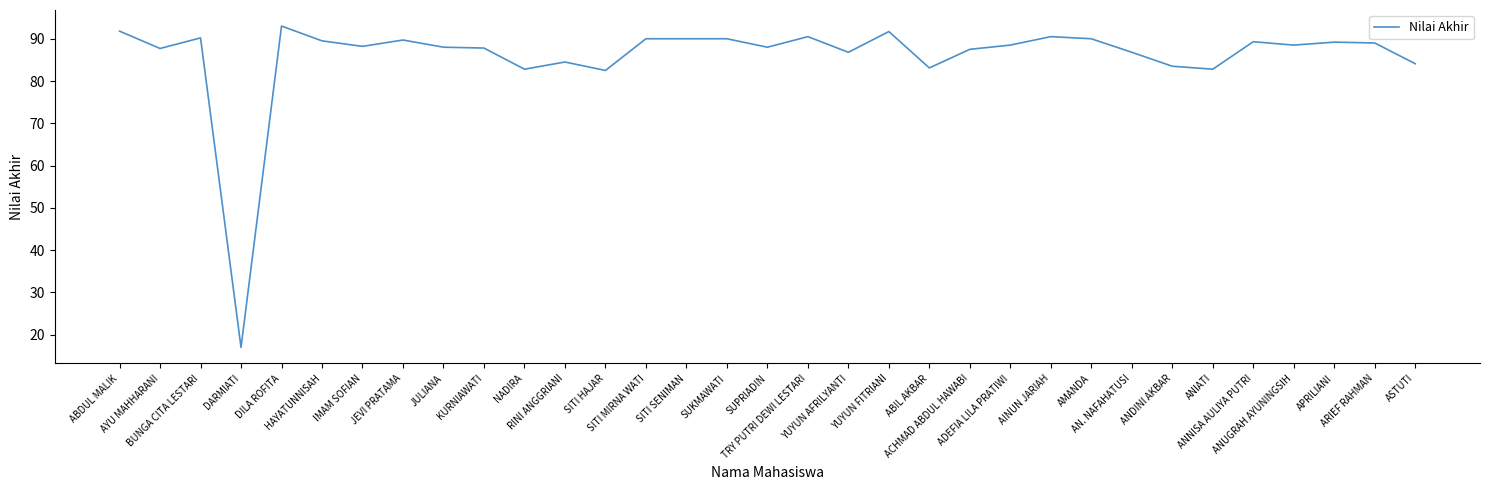

The chart shows a value of 40.0 at SUPRIADIN. True or false?

False